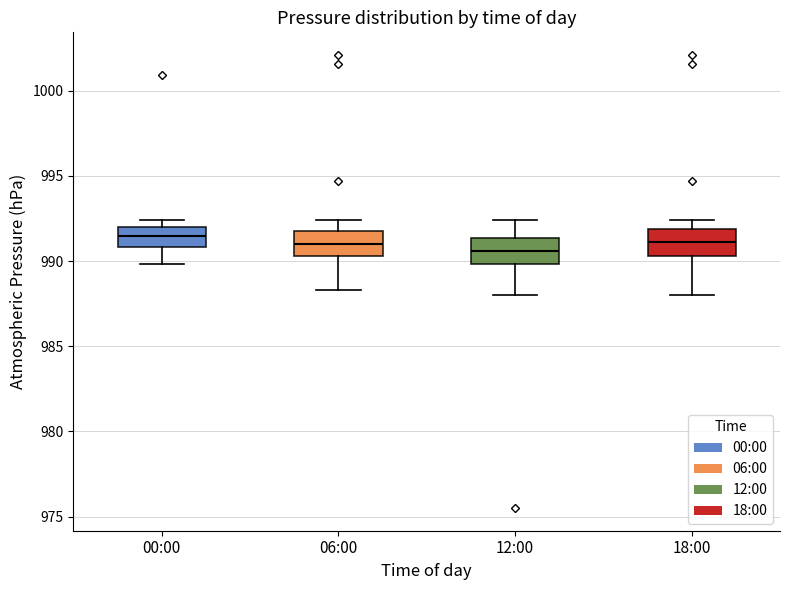

Reading left to right, read every box against the y-axis: the position of its median line, the range the box covers, and the ends of its whiskers. The values are not printed on the chart, so give them approximately, as read against the axis.

00:00: median 991.5, box 991.0 to 992.0, whiskers 990.0 to 992.5
06:00: median 991.0, box 990.5 to 992.0, whiskers 988.5 to 992.5
12:00: median 990.5, box 990.0 to 991.5, whiskers 988.0 to 992.5
18:00: median 991.0, box 990.5 to 992.0, whiskers 988.0 to 992.5